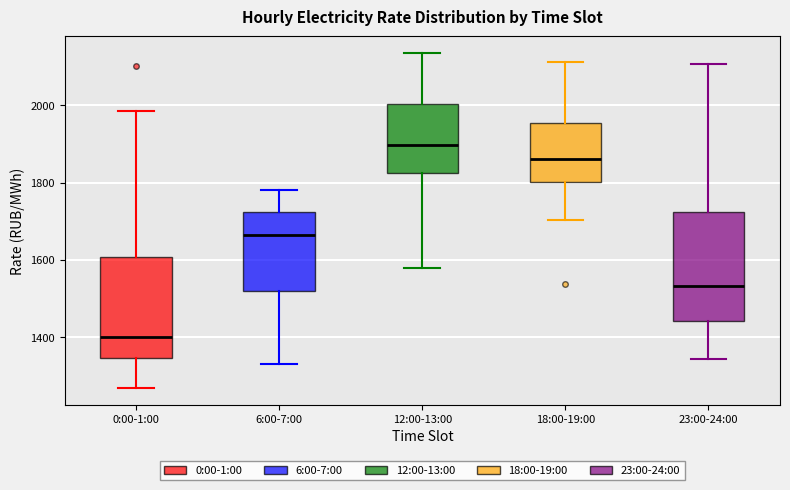

Reading left to right, read every box against the y-axis: the position of its median line, the range the box covers, and the ends of its whiskers. The values are not printed on the chart, so give them approximately, as read against the axis.

0:00-1:00: median 1400, box 1340 to 1600, whiskers 1260 to 1980
6:00-7:00: median 1660, box 1520 to 1720, whiskers 1320 to 1780
12:00-13:00: median 1900, box 1820 to 2000, whiskers 1580 to 2140
18:00-19:00: median 1860, box 1800 to 1960, whiskers 1700 to 2120
23:00-24:00: median 1540, box 1440 to 1720, whiskers 1340 to 2100